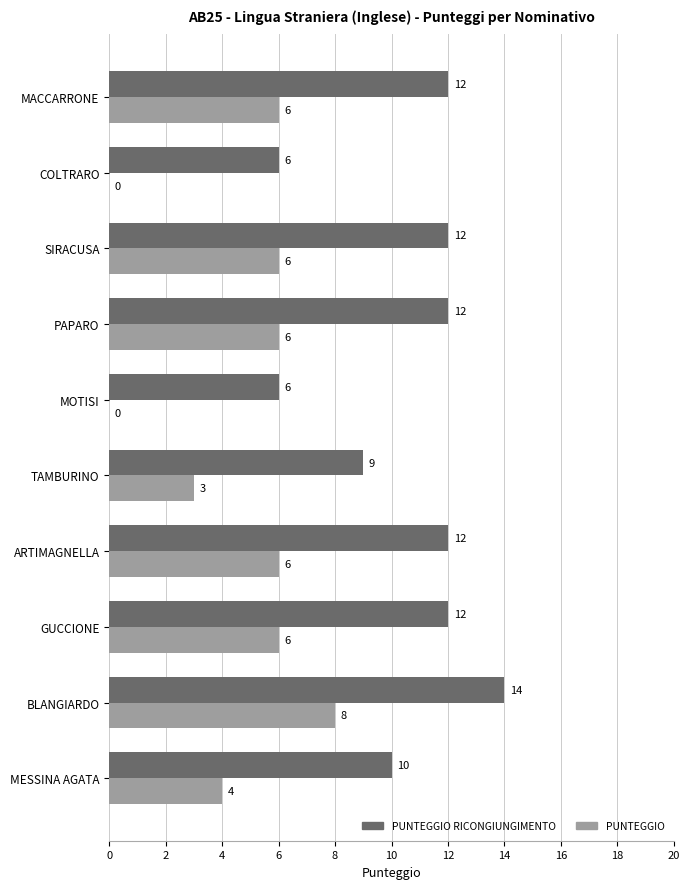

What is the sum of all PUNTEGGIO values?

45